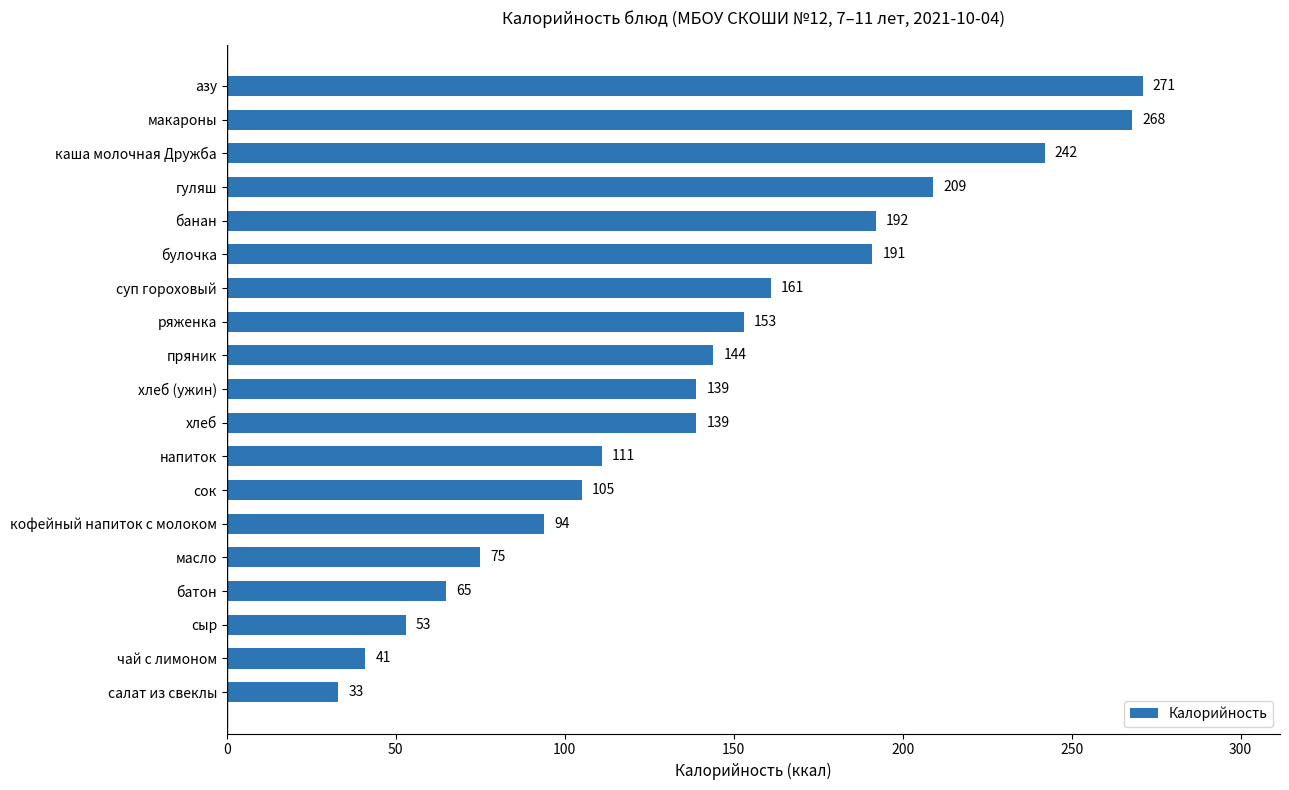

The chart shows a value of 14 at салат из свеклы. True or false?

False